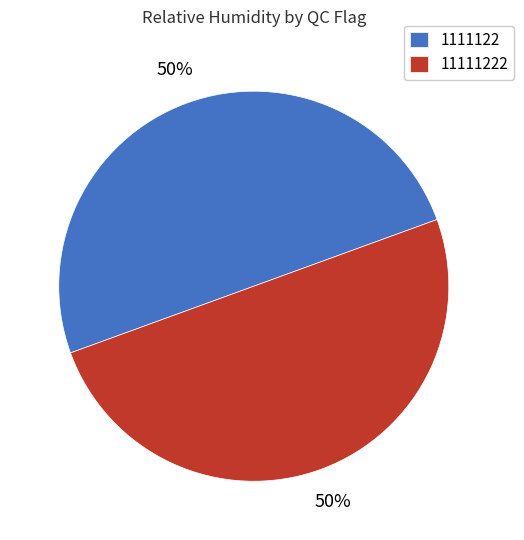

Is the sum of 11111222 and 1111122 greater than half?

Yes